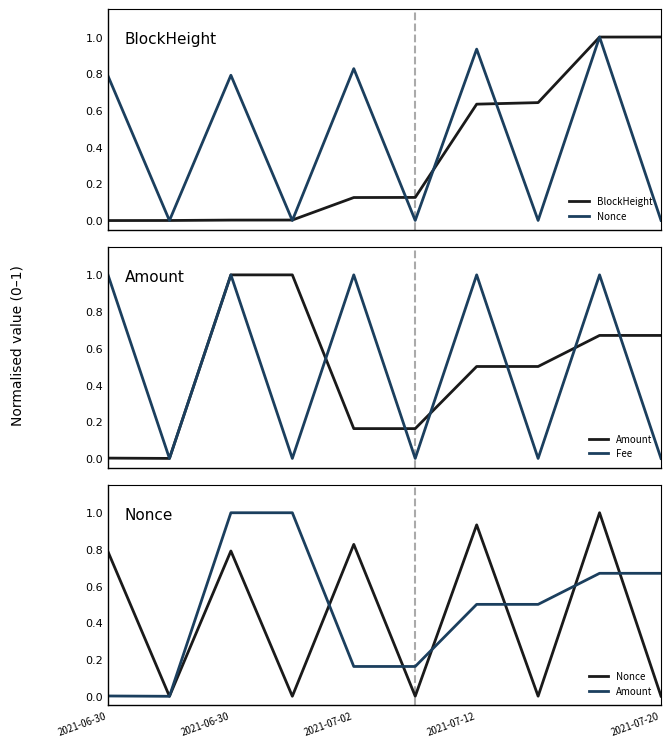

Rank the series by their average value, from highest to lowest.

Fee, Amount, Nonce, BlockHeight